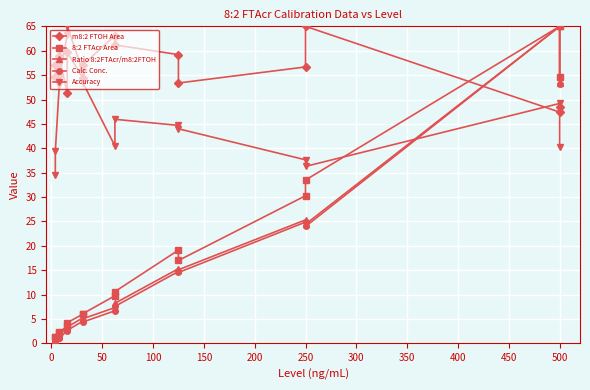

True or false: Accuracy has more than 0 interior local peaks.

True